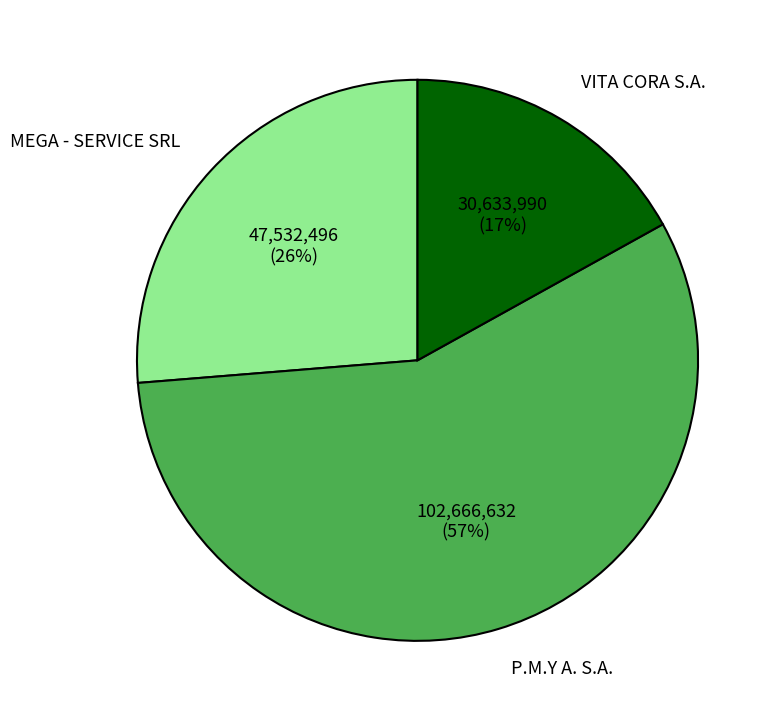

Count the number of slices in the pie.

3